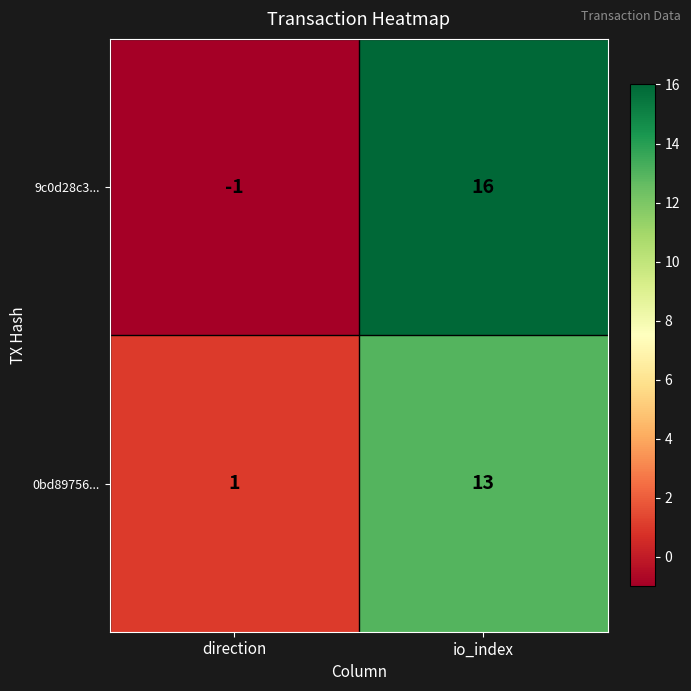

Rank the series at io_index from lowest to highest value.

0bd89756..., 9c0d28c3...